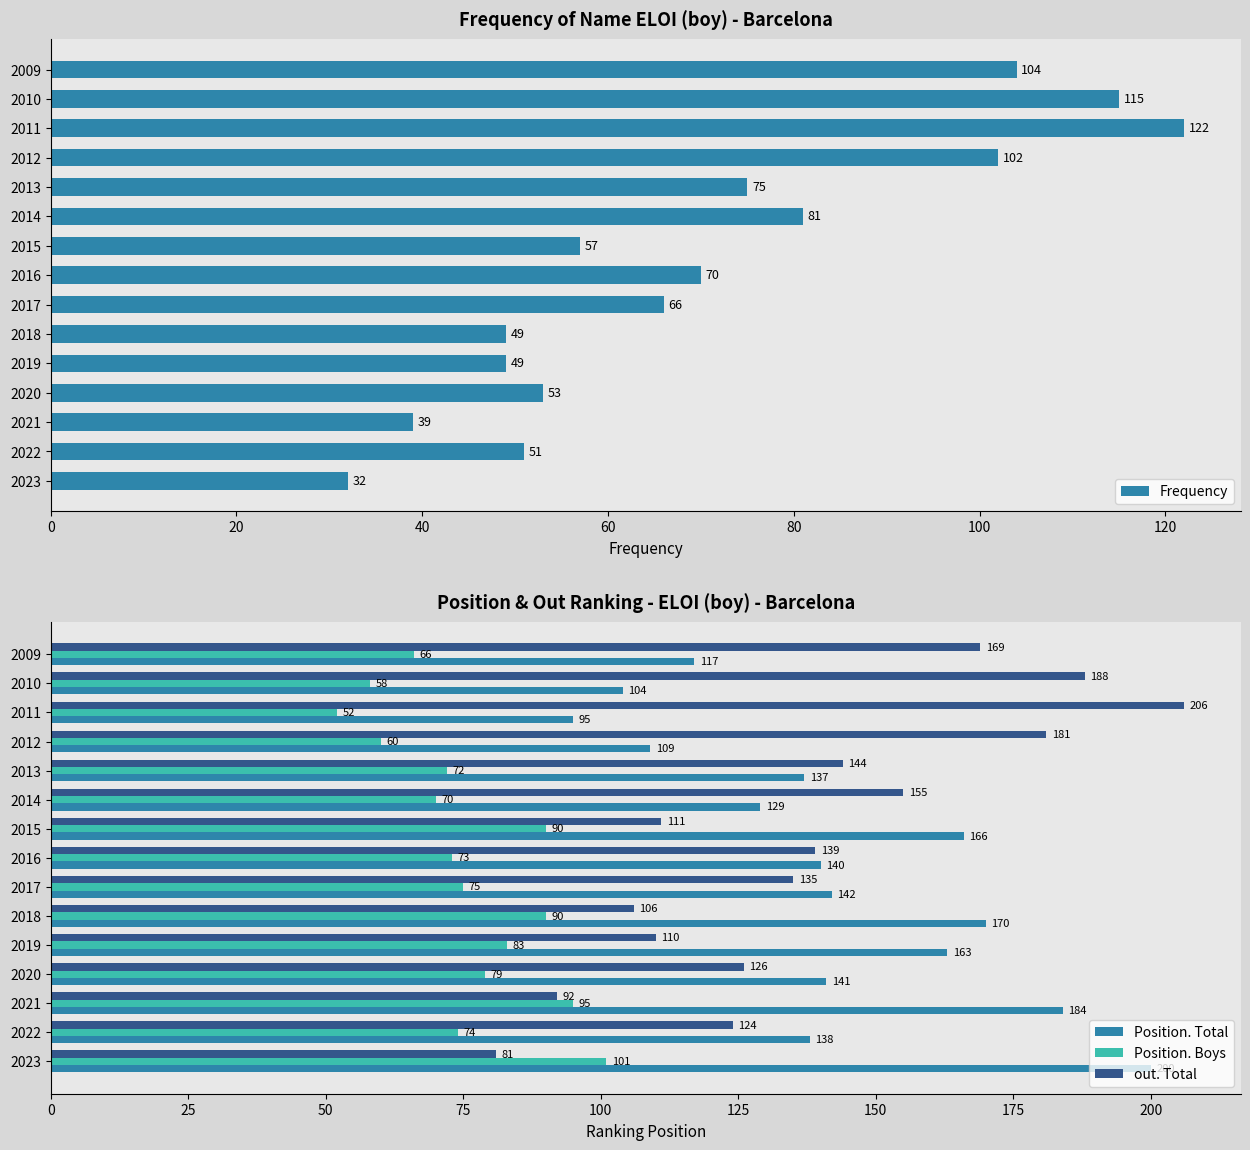

True or false: Frequency has a value of 117 at 2017.

False